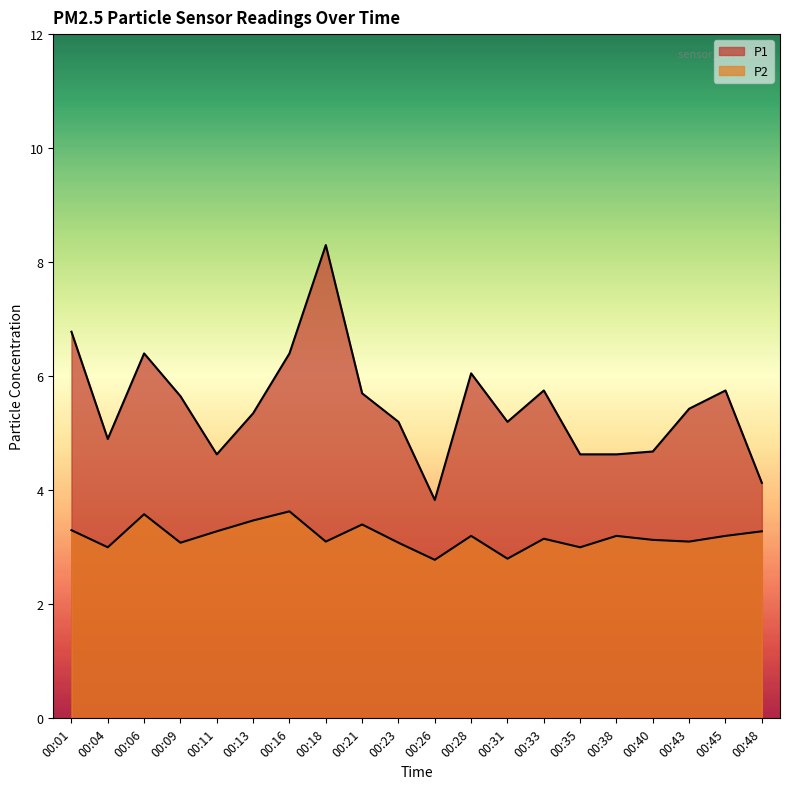

What is the sum of the P1 values at 00:23 and 00:43?

10.6